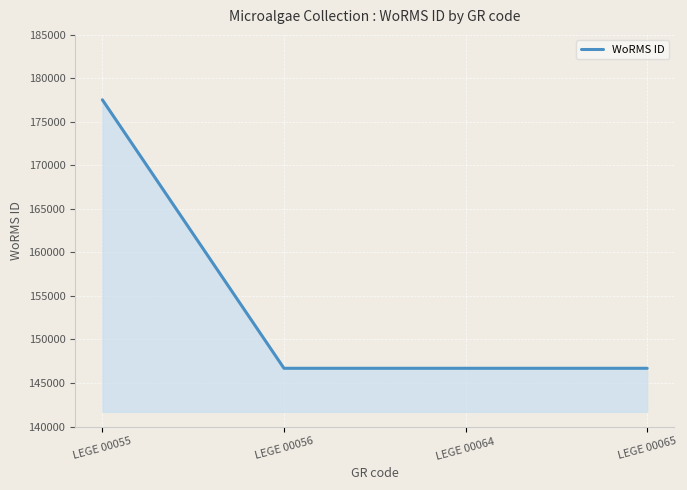

Read the value at LEGE 00064, to the nearest 50.

146700